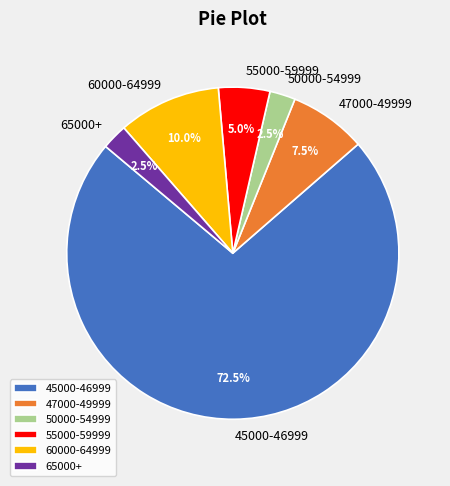

Which category has the biggest portion of the pie?

45000-46999